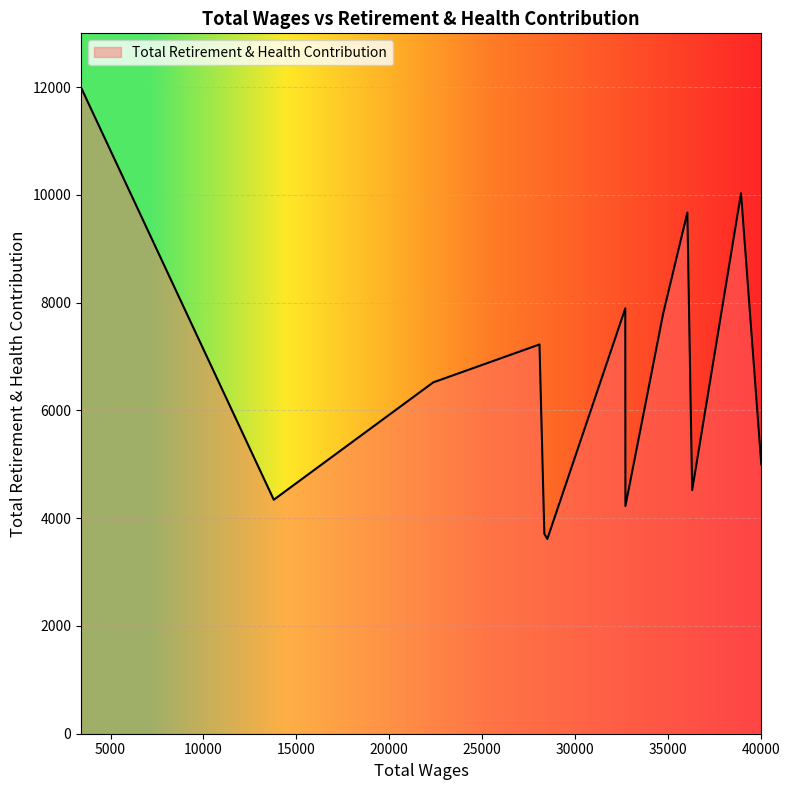

What is the difference between the maximum and minimum values?

8380